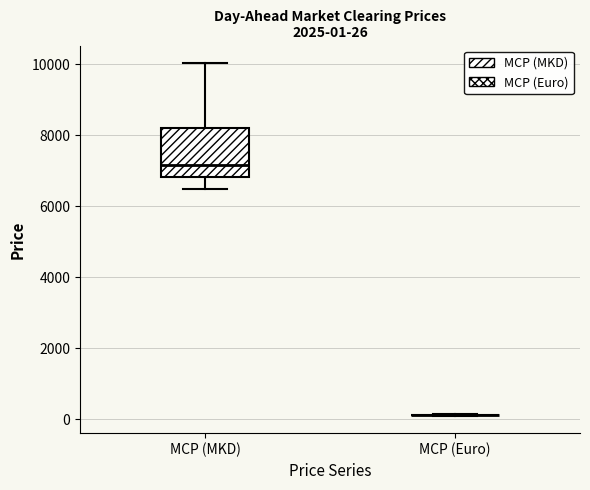

Which box is the tallest, from its lower edge to its upper edge?

MCP (MKD)